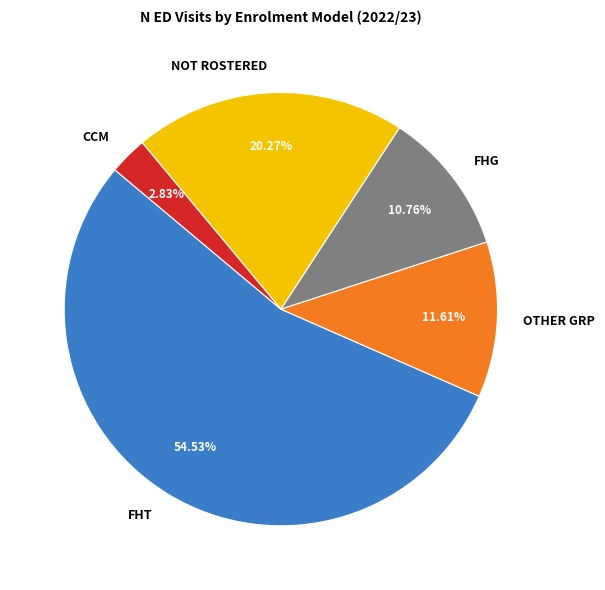

Is there a majority slice in this chart?

Yes